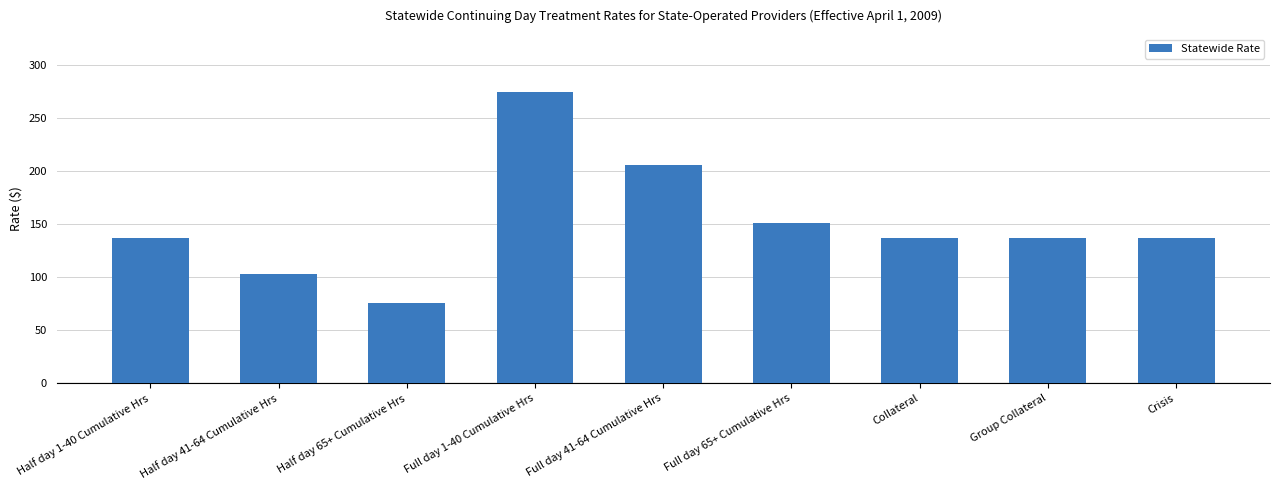

Is it true that the value at Half day 41-64 Cumulative Hrs is 102.8?

True